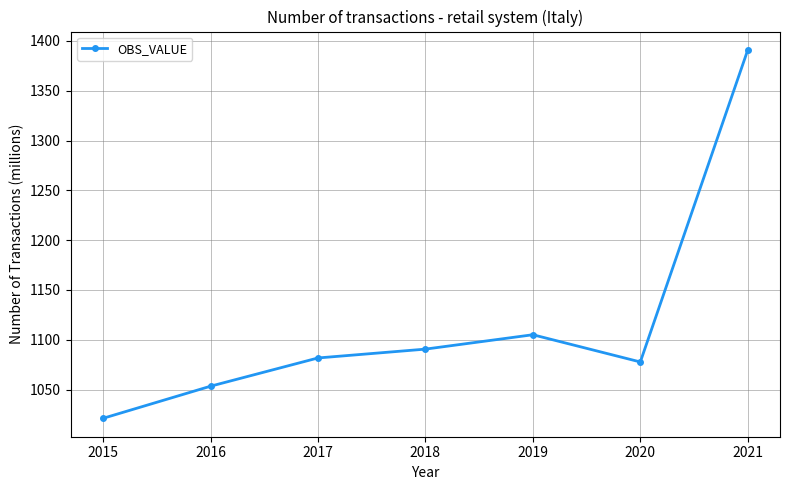

List the labels in order of value, smallest first.

2015, 2016, 2020, 2017, 2018, 2019, 2021